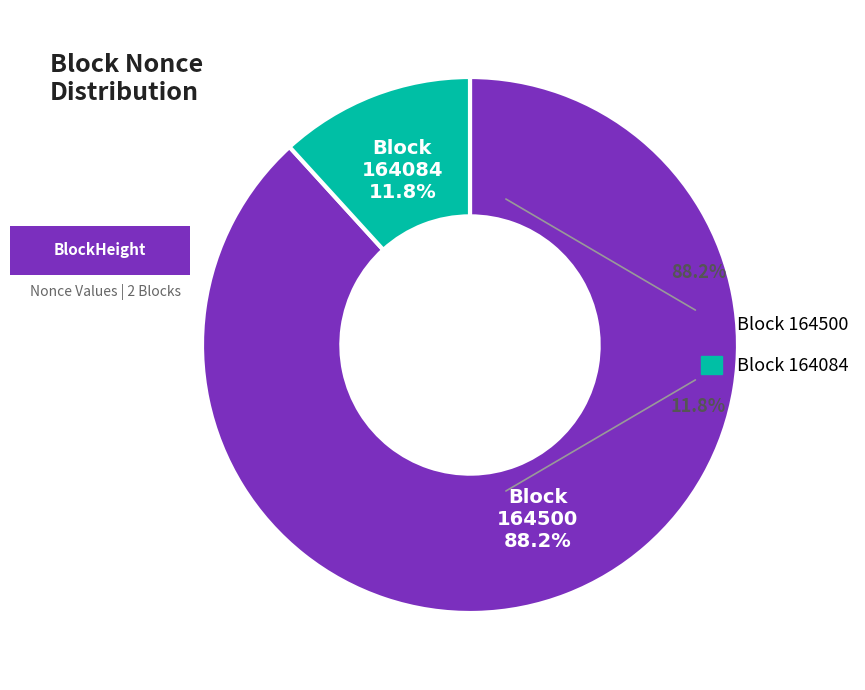

To the nearest percent, what is the average slice percentage?

50%